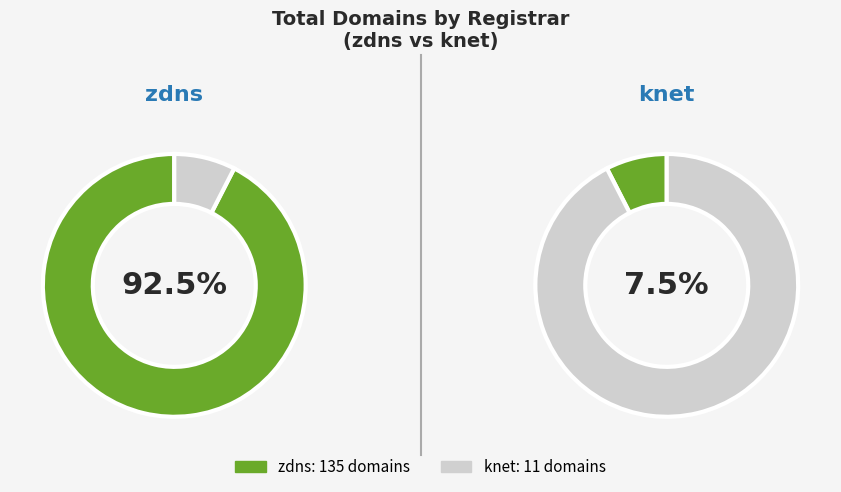

What percentage is NOT represented by zdns?

7.5%